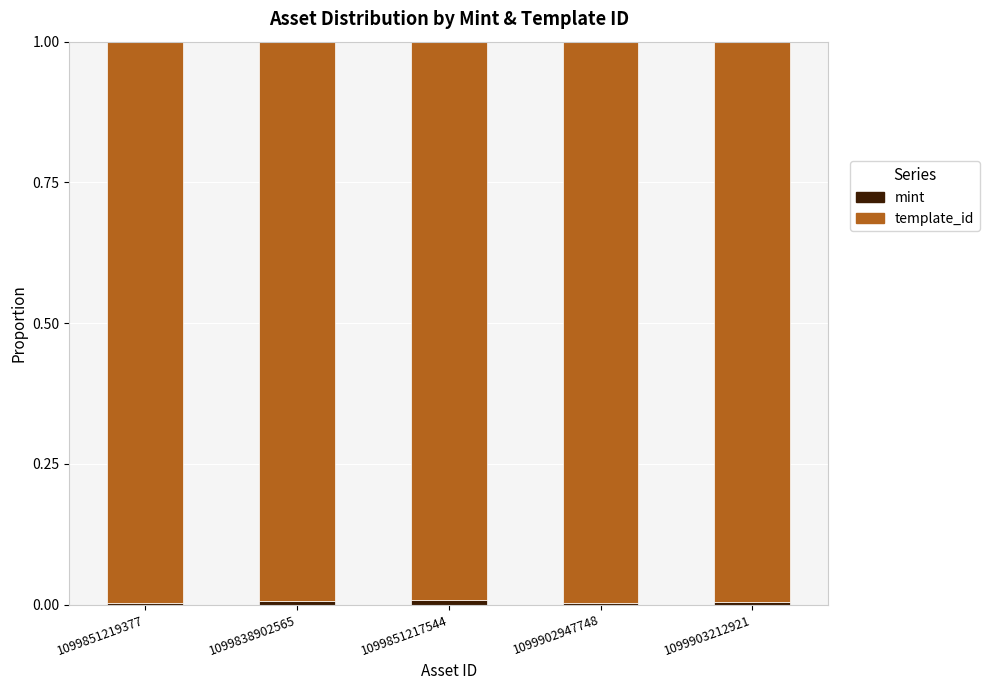

How many distinct data groups are displayed?

2